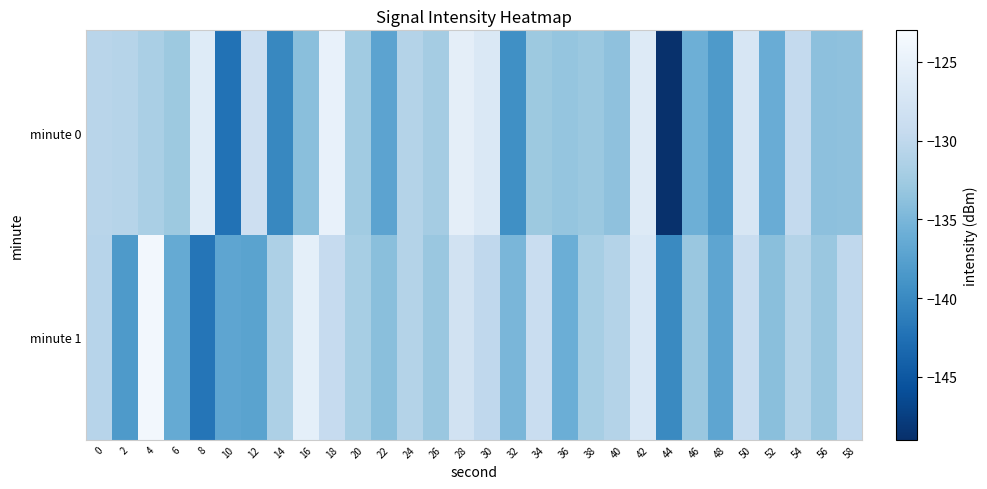

What is the minimum value shown in the chart?

-148.8